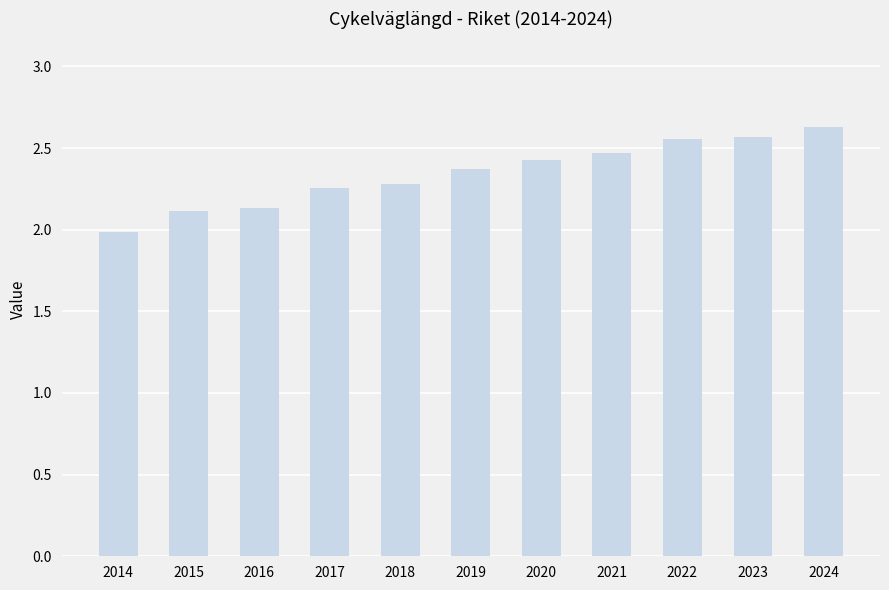

Between 2024 and 2022, which is larger?

2024